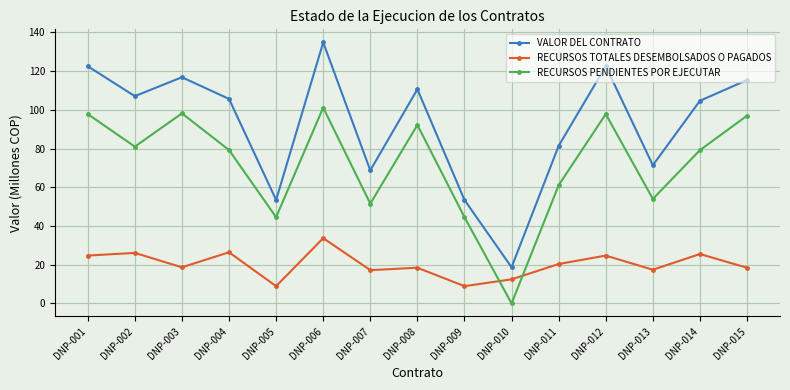

At which label does VALOR DEL CONTRATO reach its minimum?

DNP-010